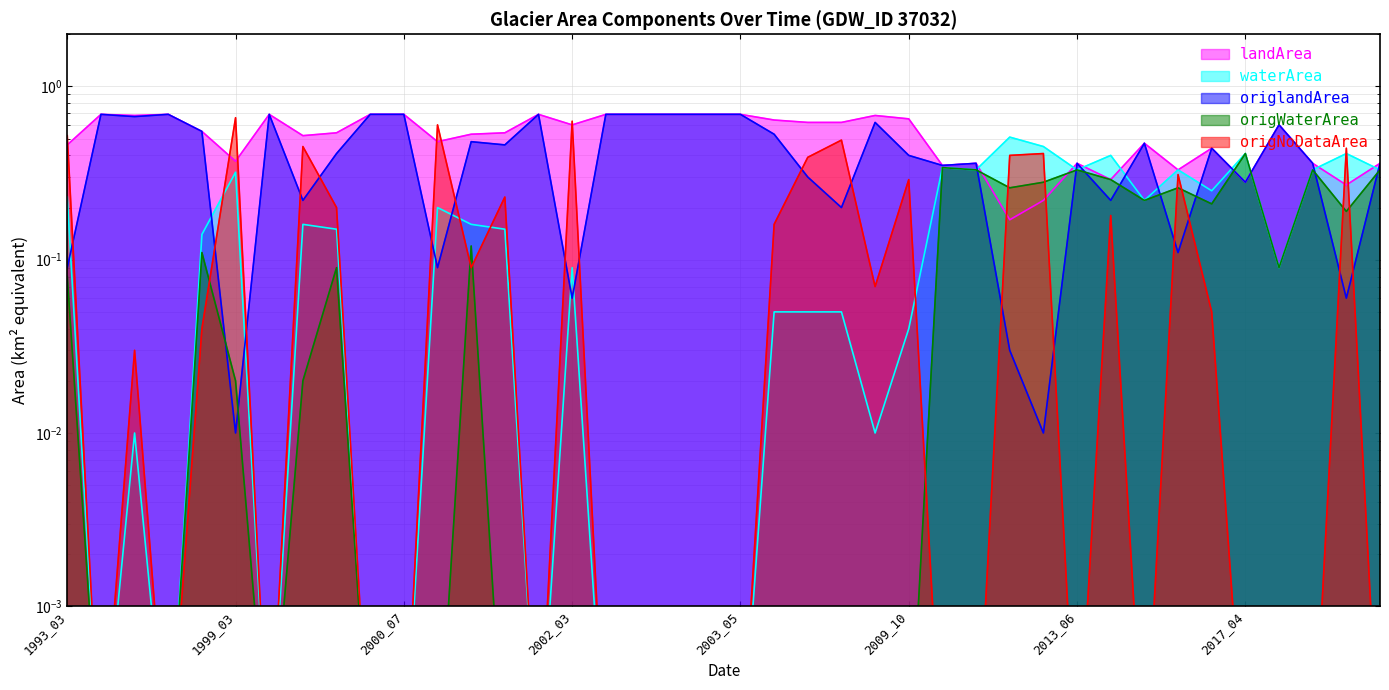

The value of waterArea at 1993_06 is 0.0. True or false?

False